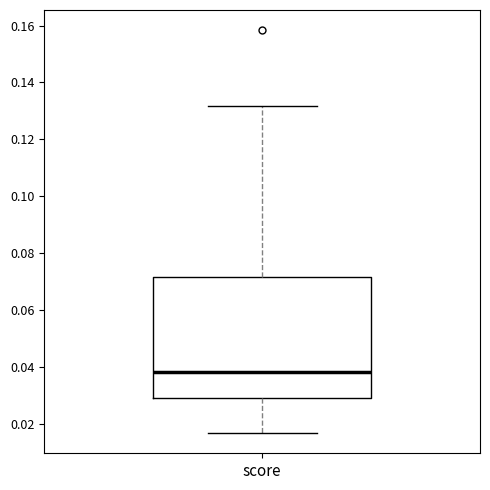

Read this box plot against the y-axis: the position of the median line, the range covered by the box, and the ends of both whiskers. The values are not printed on the chart, so give them approximately, as read against the axis.

median 0.038, box 0.030 to 0.072, whiskers 0.016 to 0.132